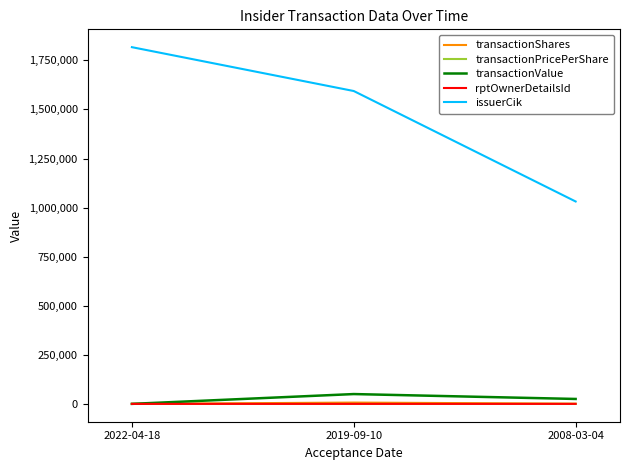

What is the difference between the transactionShares values at 2022-04-18 and 2008-03-04?

997.0